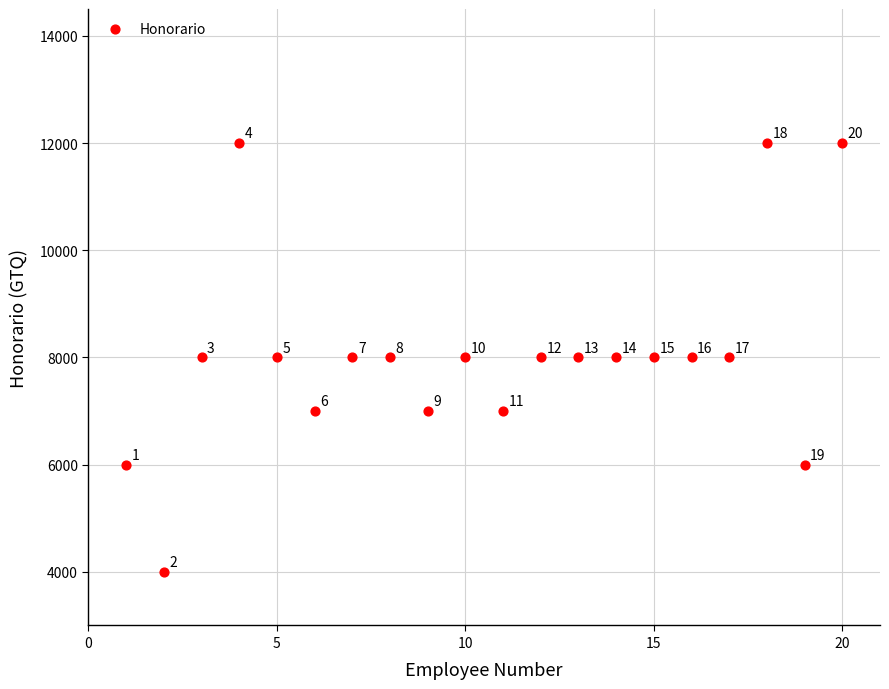

What is the range of Y values (max minus min)?

8000